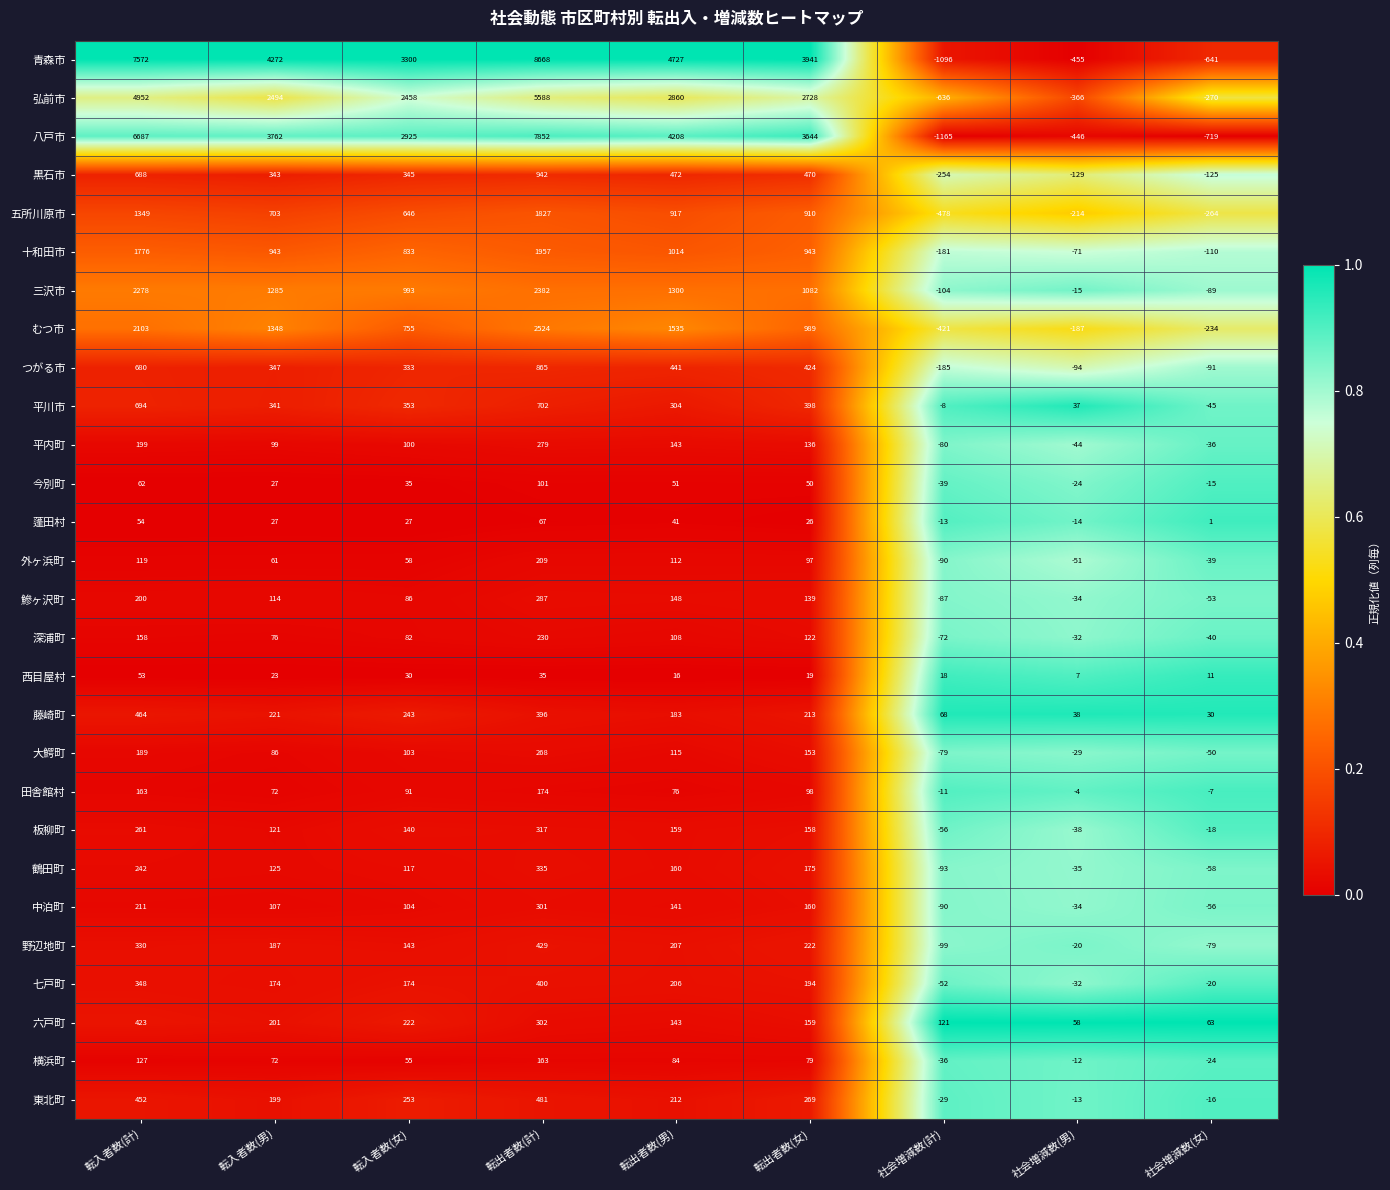

What is the minimum value for 今別町?

-39